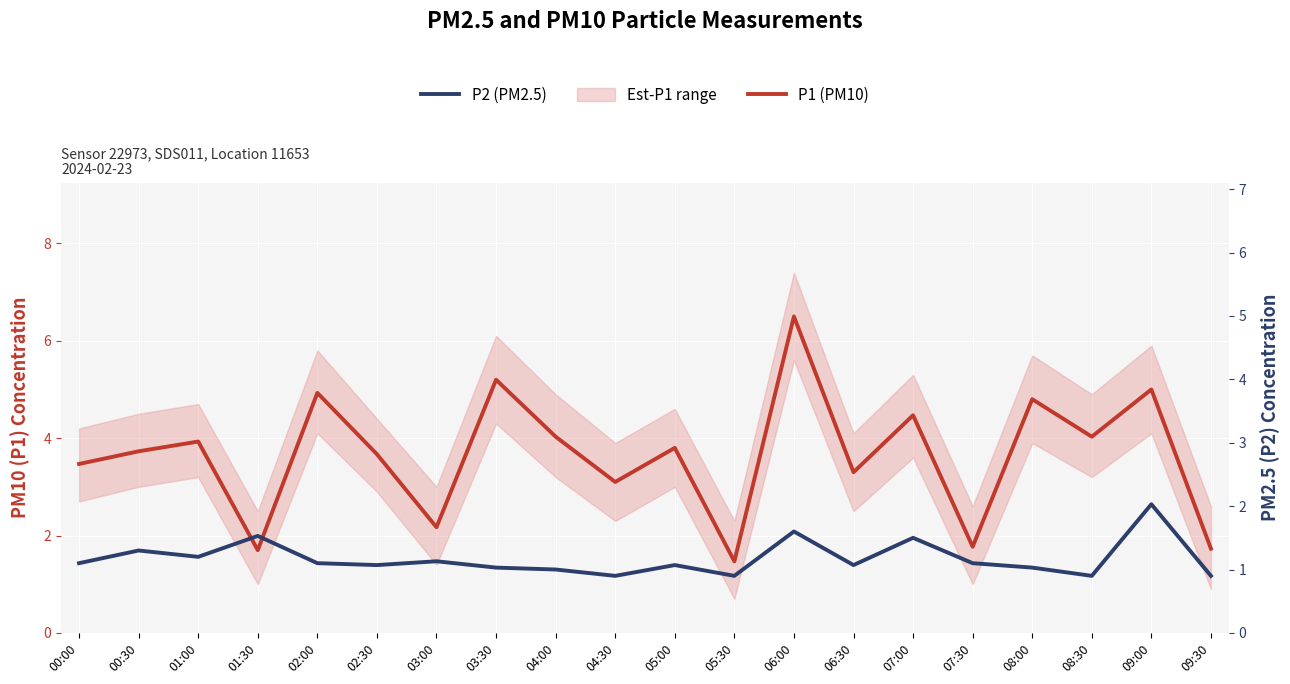

What is the difference between the maximum and minimum values in the P2 (PM2.5) series?

1.1